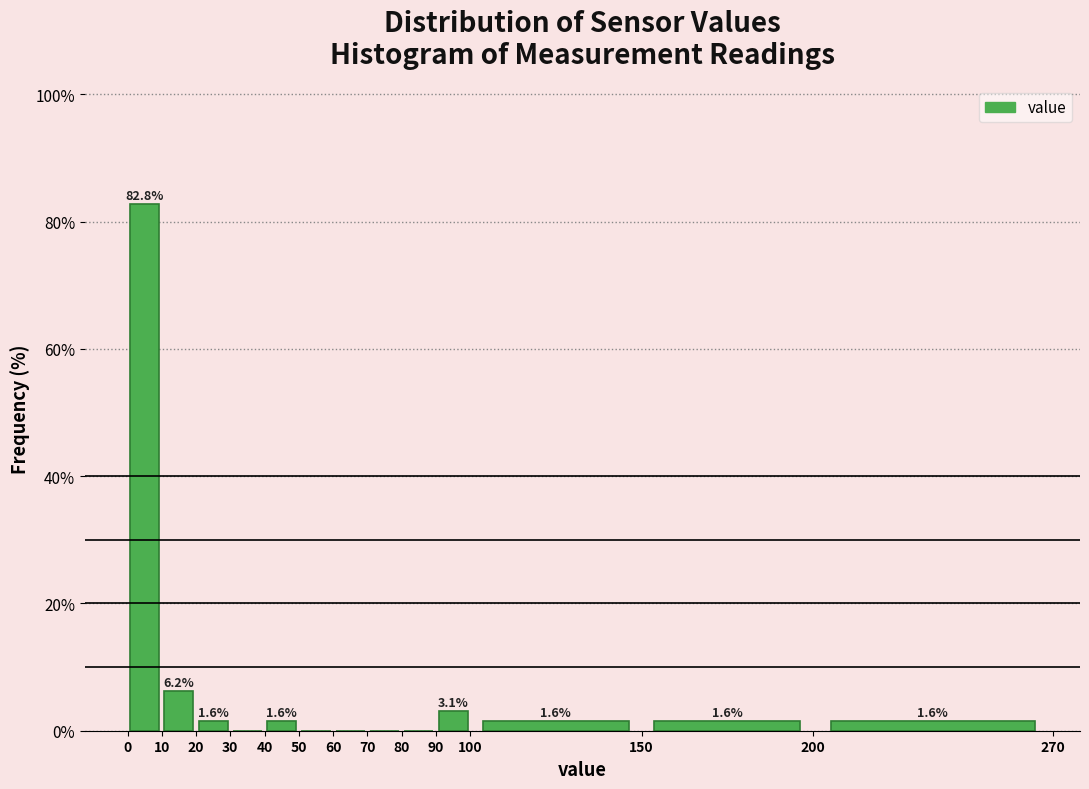

Which range on the x-axis has the tallest bar?

0 to 10